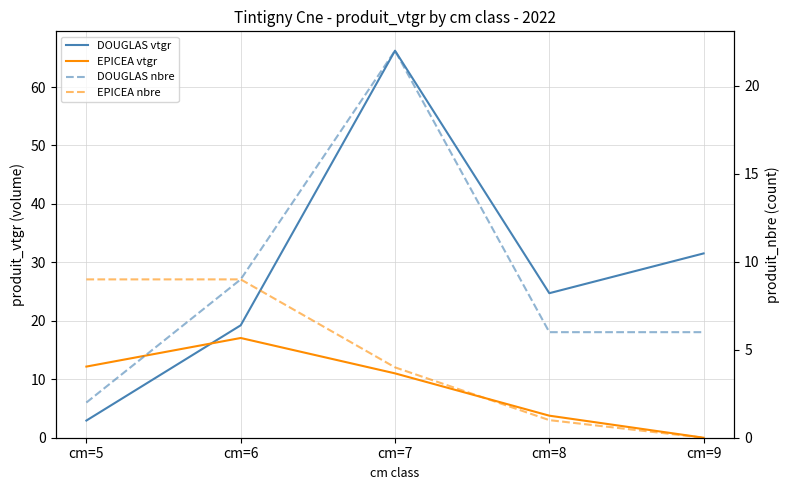

At cm=6, list the series in order from largest to smallest.

DOUGLAS vtgr, EPICEA vtgr, DOUGLAS nbre, EPICEA nbre